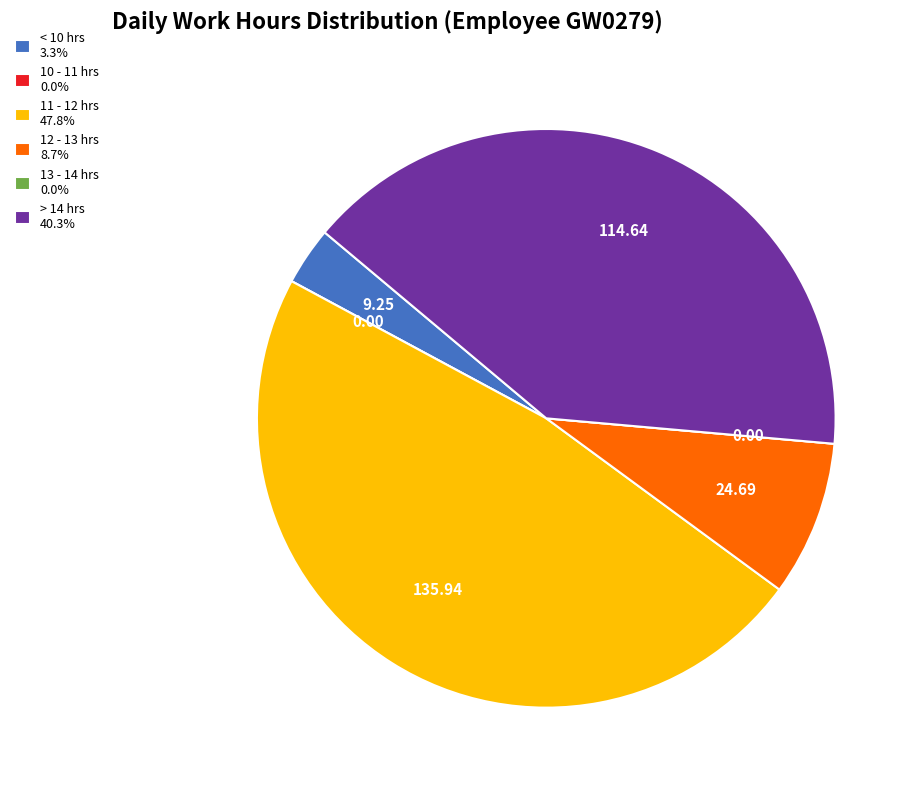

Does any single category account for the majority?

No